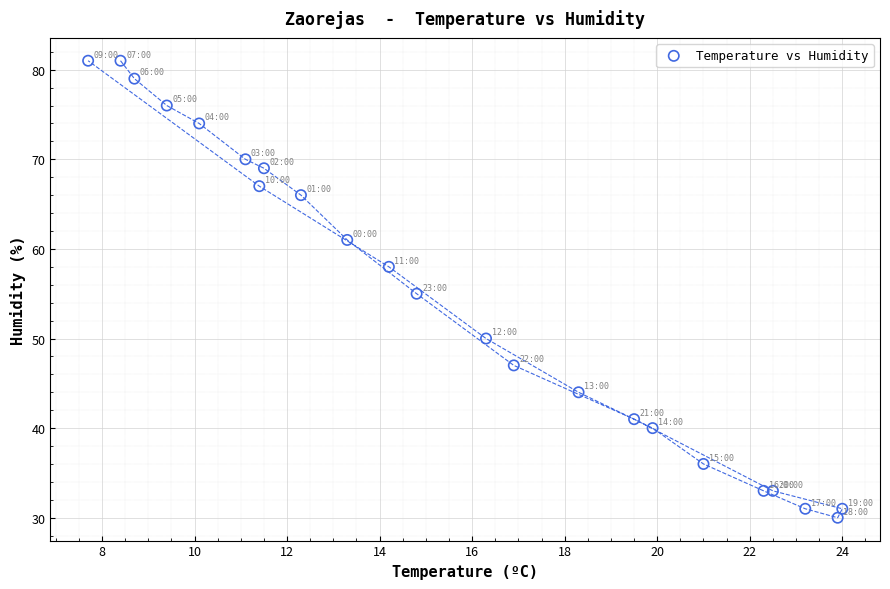

What is the range of Y values (max minus min)?

51